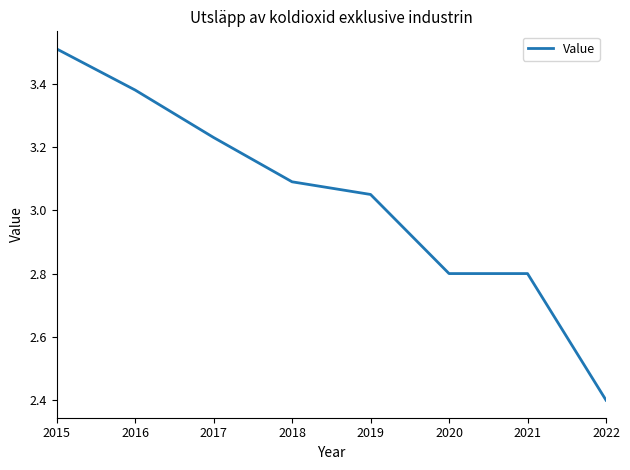

What is the difference between the maximum and minimum values?

1.1